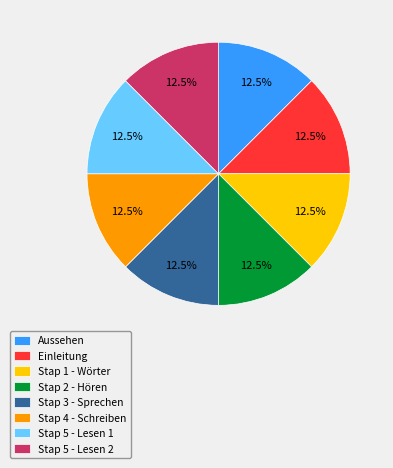

Does Stap 1 - Wörter account for over 50% of the chart?

No